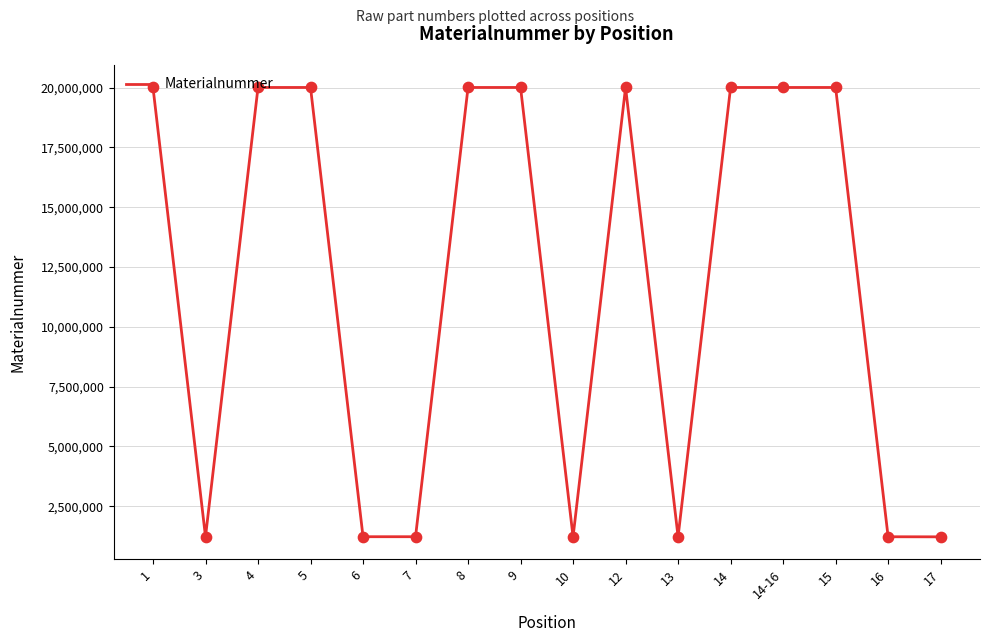

What is the change in value from 1 to 12?

+9